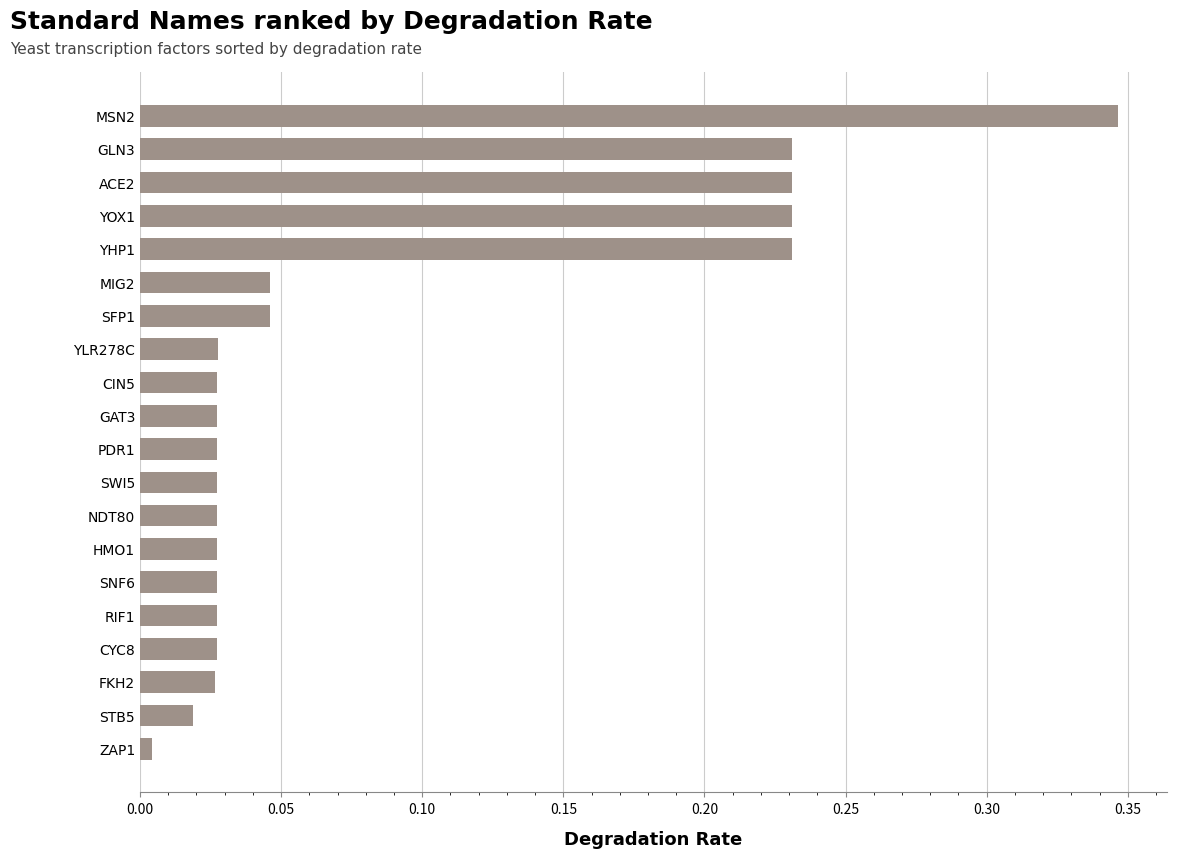

At which category does the chart reach its peak across all series?

MSN2